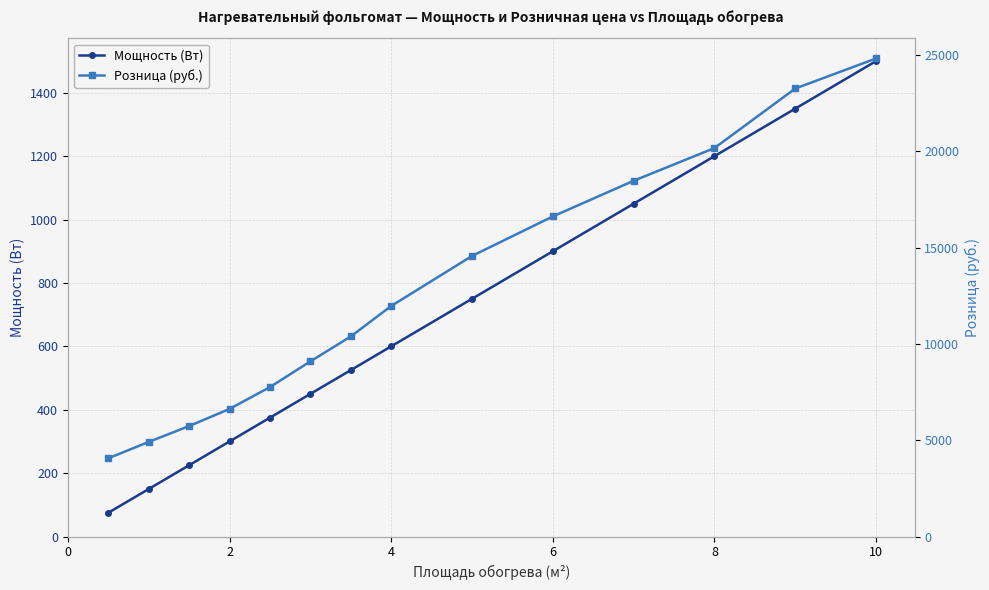

Reading left to right, what are all the values shown in this chart?

Мощность (Вт): 75	150	225	300	375	450	525	600	750	900	1050	1200	1350	1500
Розница (руб.): 4064	4914	5737	6626	7762	9095	10390	11971	14569	16622	18473	20173	23264	24824